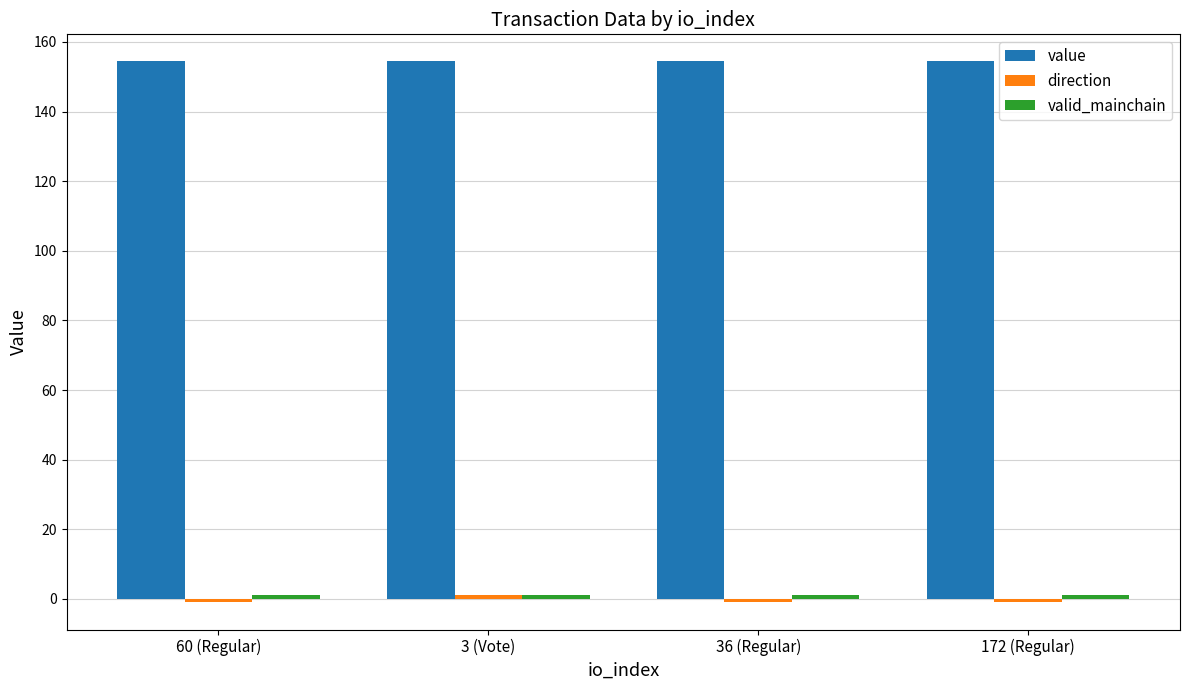

What is the greatest value displayed?

154.4